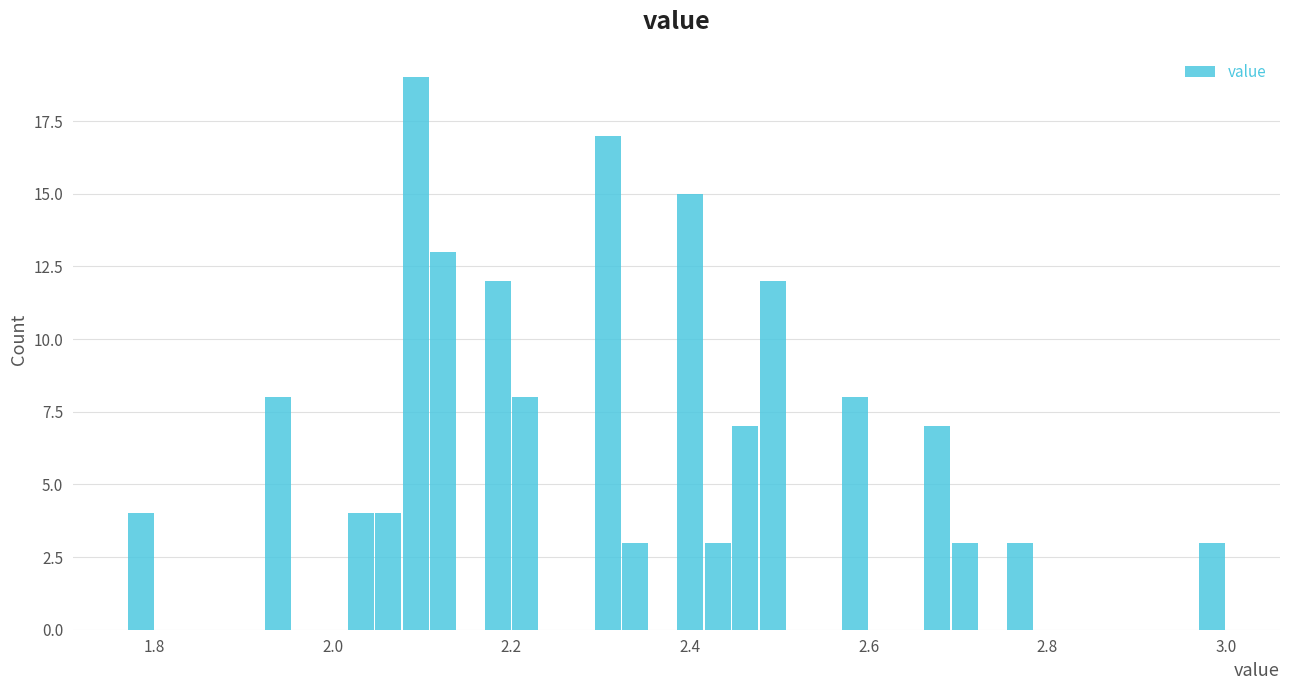

Read against the x-axis, roughly where is the centre of the tallest bar?

2.10